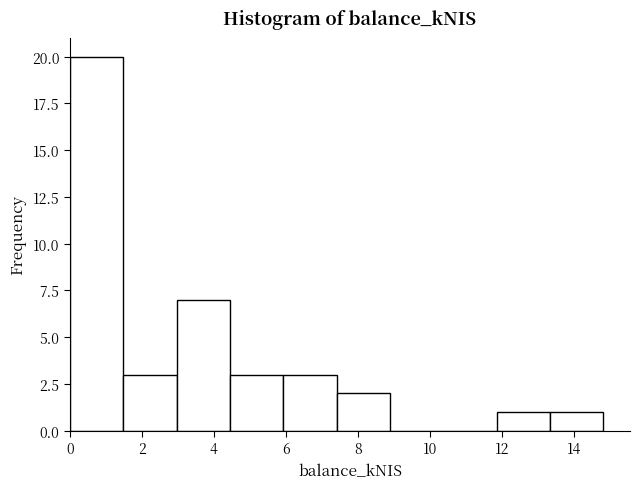

Reading left to right, list every bar in this chart as the range it spans on the x-axis followed by its height. Neither the bar edges nor the heights are printed on the chart, so give them approximately, as read against the axes.

0.0 to 1.4: 20
1.4 to 3.0: 3
3.0 to 4.4: 7
4.4 to 6.0: 3
6.0 to 7.4: 3
7.4 to 8.8: 2
8.8 to 10.4: 0
10.4 to 11.8: 0
11.8 to 13.4: 1
13.4 to 14.8: 1